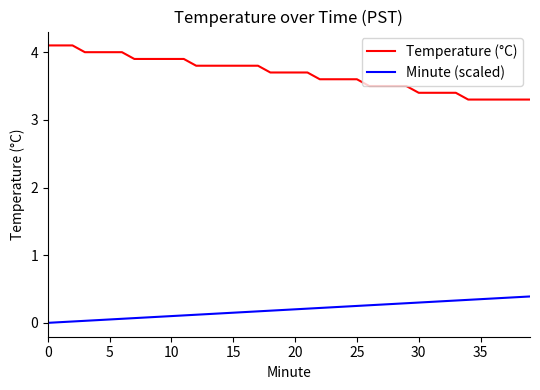

What is the difference between the maximum and minimum values in the Minute (scaled) series?

0.4